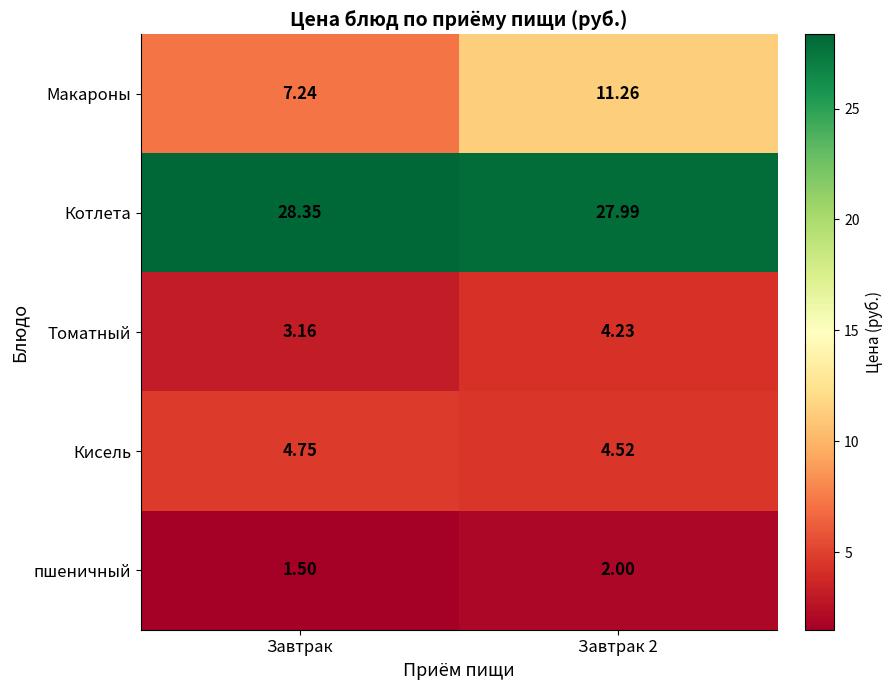

Which category has the lowest value in the Томатный series?

Завтрак